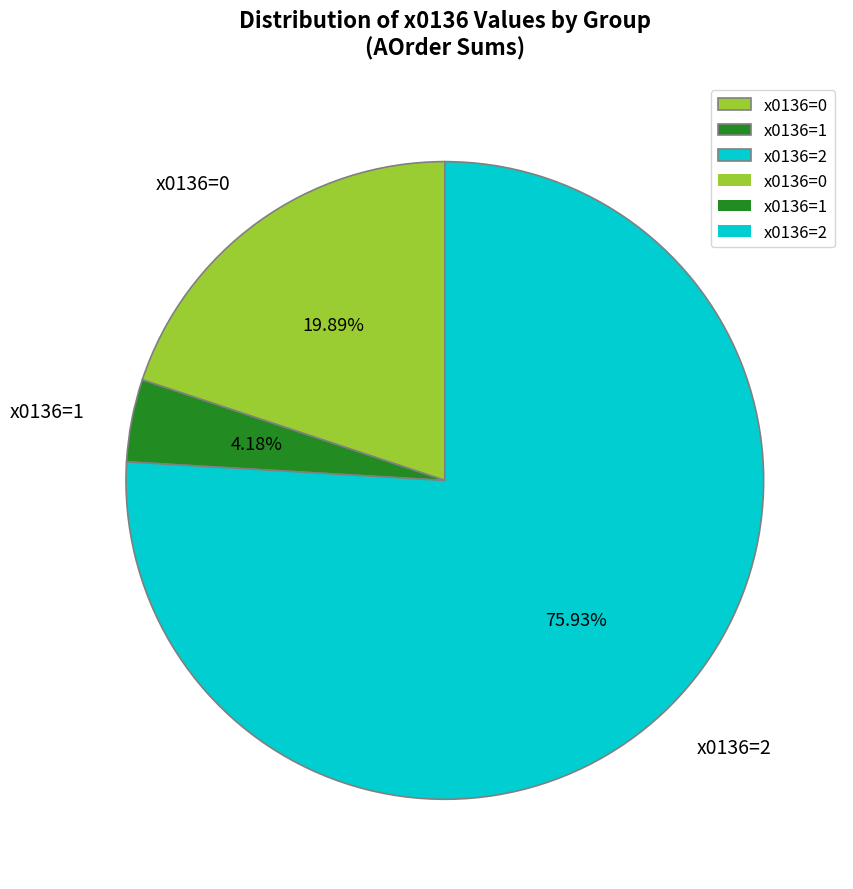

Which has a higher value, x0136=1 or x0136=2?

x0136=2